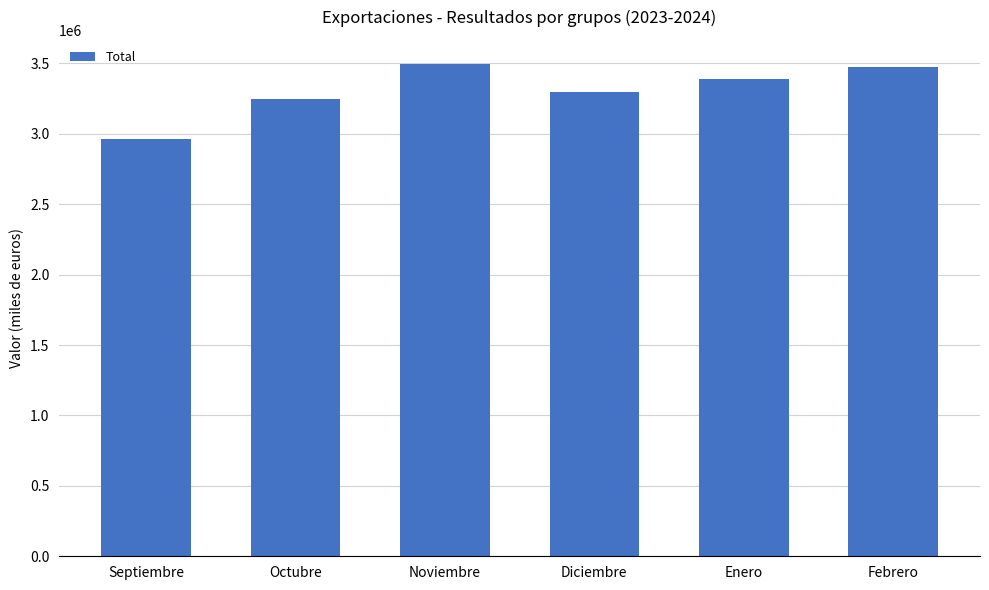

What position from the right is Diciembre?

3